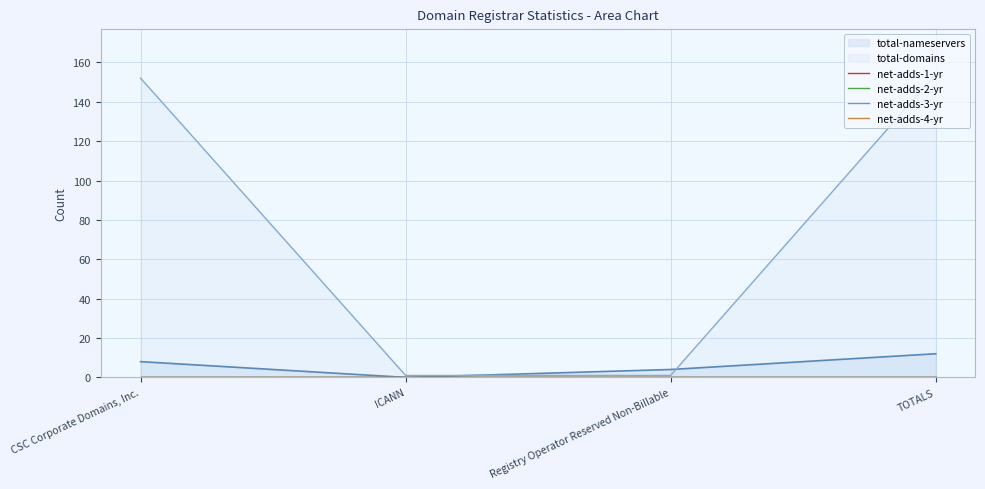

How many lines are shown in the chart?

6